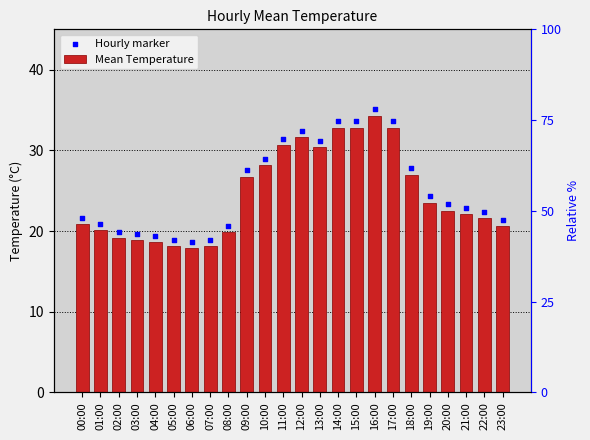

Is the value of Hourly marker at 04:00 greater than the value of Mean Temperature at 04:00?

Yes